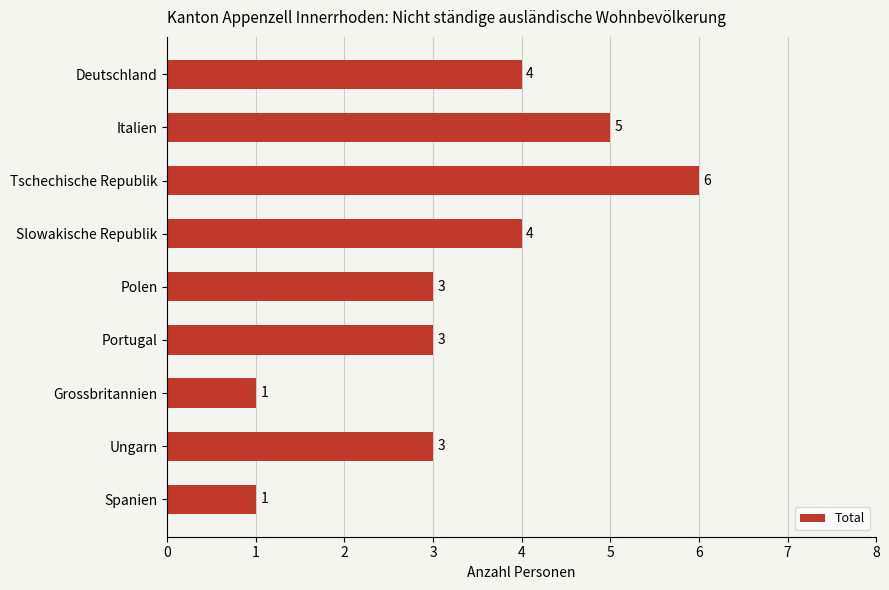

How many values are below 3?

2